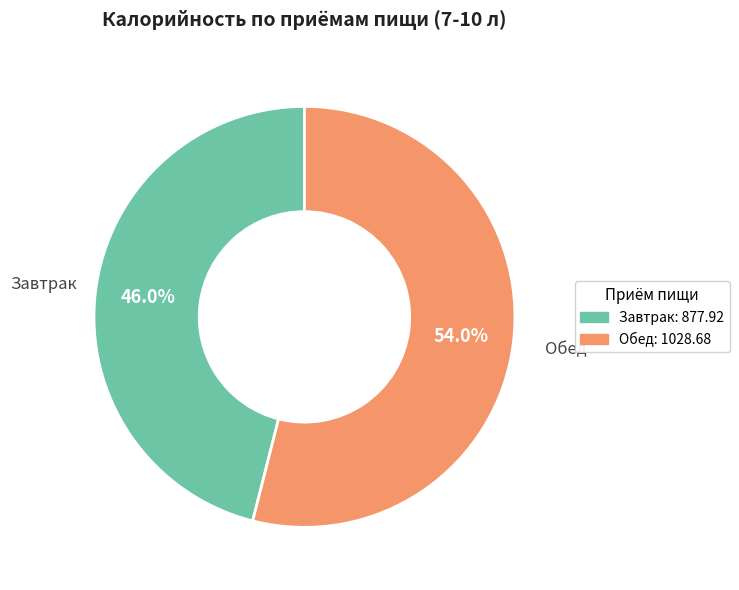

Combined, do Обед and Завтрак account for over 50%?

Yes